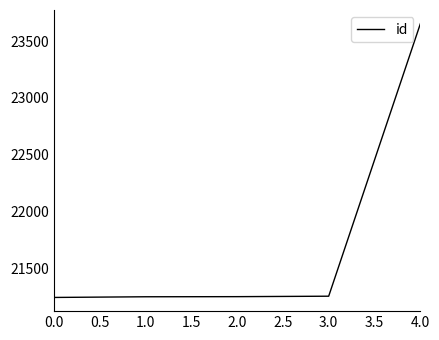

What is the smallest value displayed?

21241